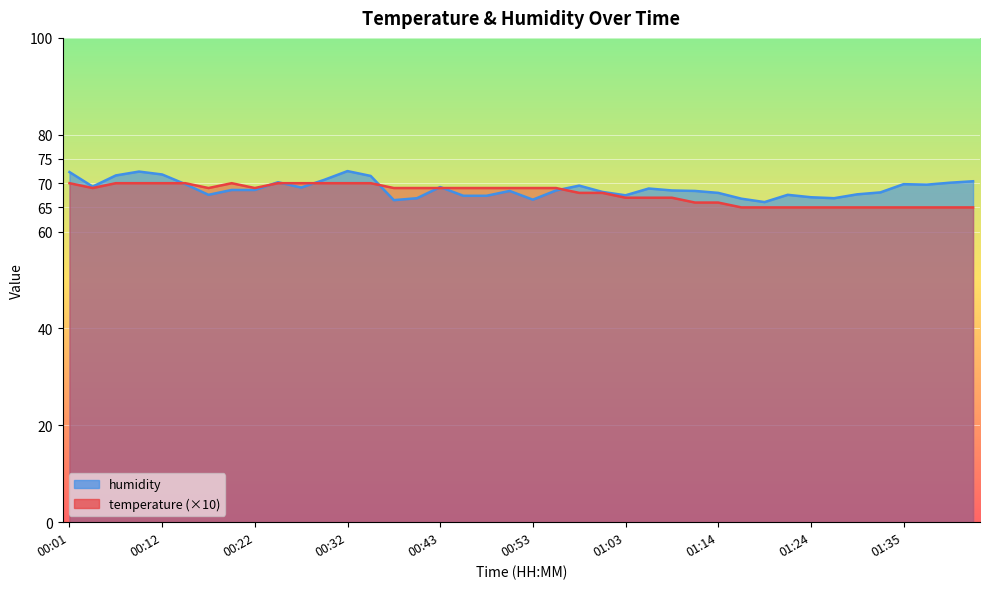

Where is temperature nearest to the value 67?

01:03